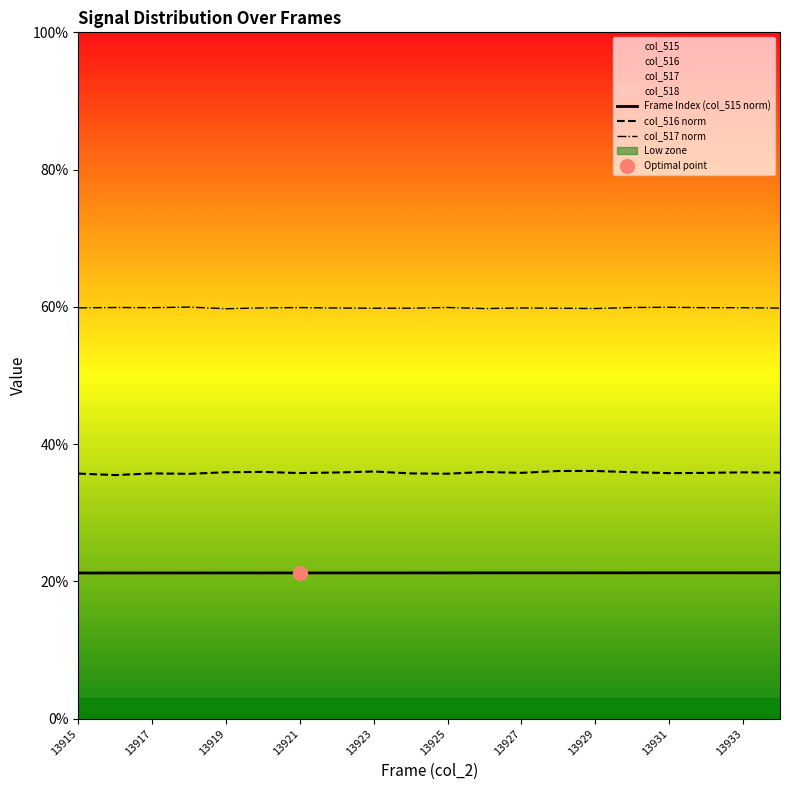

What is the highest value of the col_517 norm series?

60.0